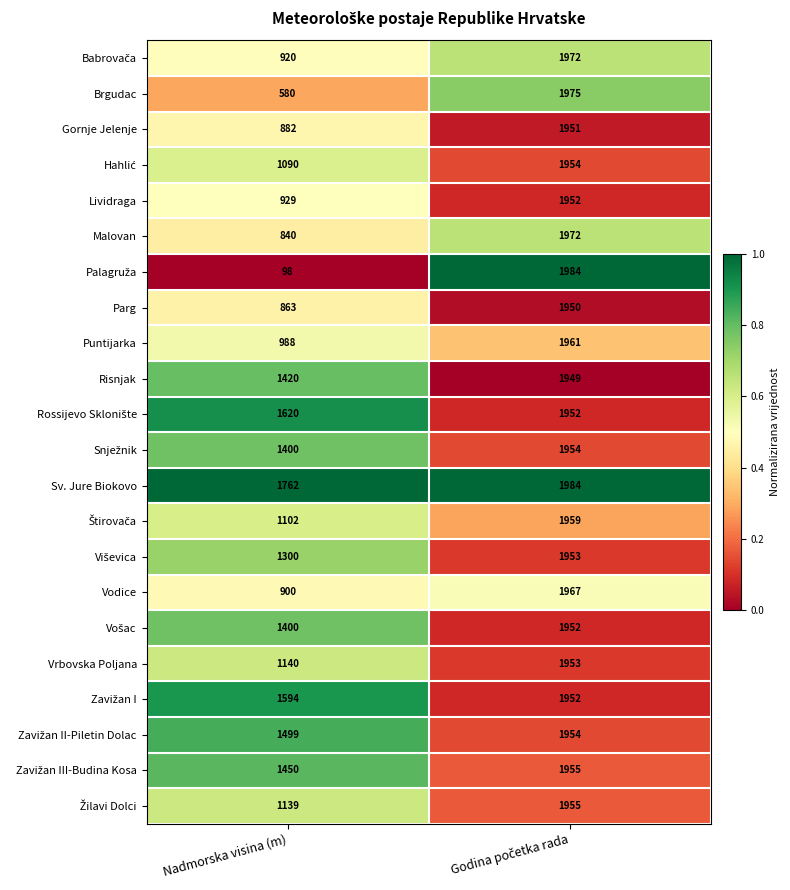

Which series has the largest total across all categories?

Sv. Jure Biokovo